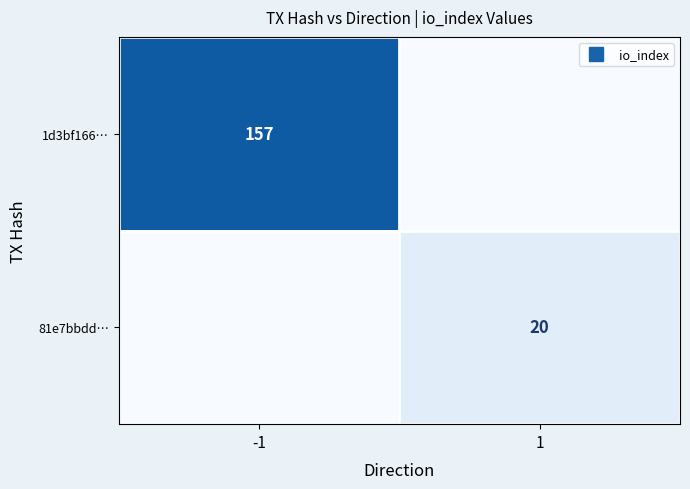

At which label does 1d3bf166… reach its peak?

-1